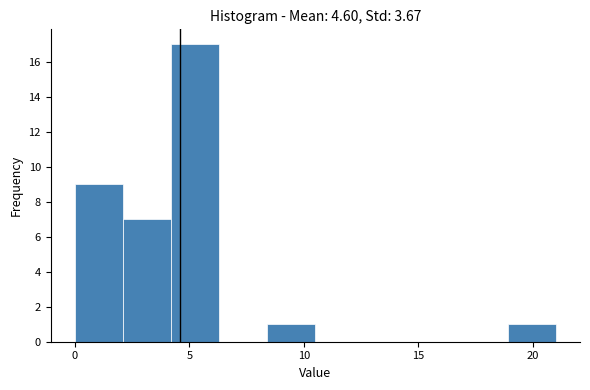

Reading left to right, transcribe this chart: for each bar, give the range it covers on the x-axis and its height. Neither the bar edges nor the heights are printed on the chart, so give them approximately, as read against the axes.

0.0 to 2.1: 9
2.1 to 4.2: 7
4.2 to 6.3: 17
6.3 to 8.4: 0
8.4 to 10.5: 1
10.5 to 12.6: 0
12.6 to 14.7: 0
14.7 to 16.8: 0
16.8 to 18.9: 0
18.9 to 21.0: 1